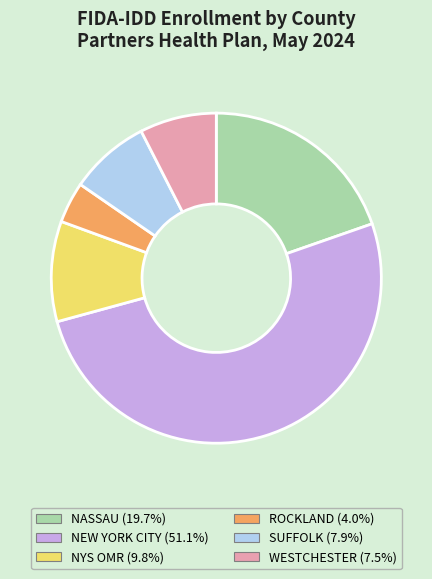

How many slices are in this pie chart?

6